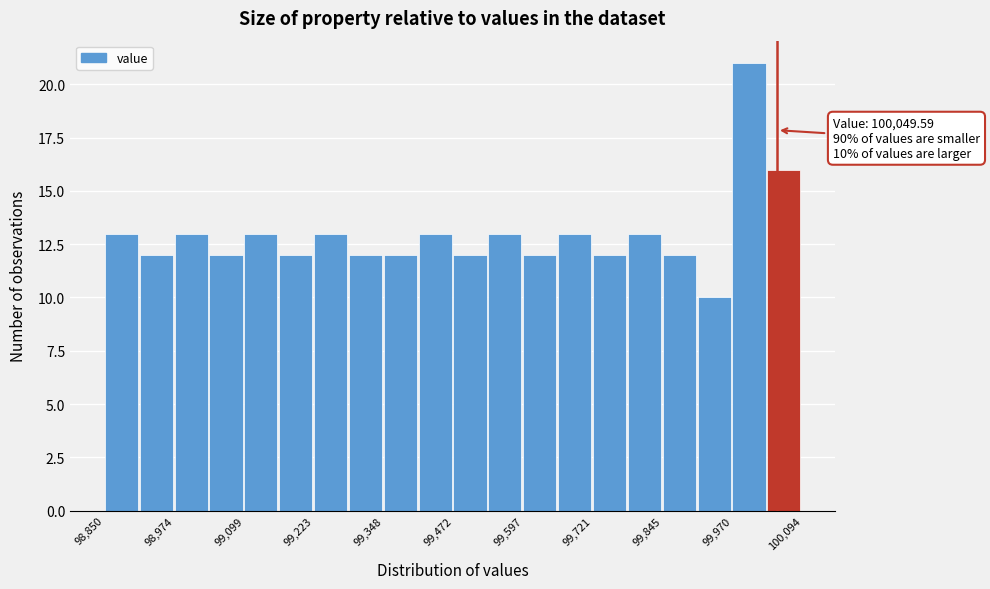

Around what value on the x-axis is the tallest bar? Give the approximate position of its centre, as read against the axis.

100000